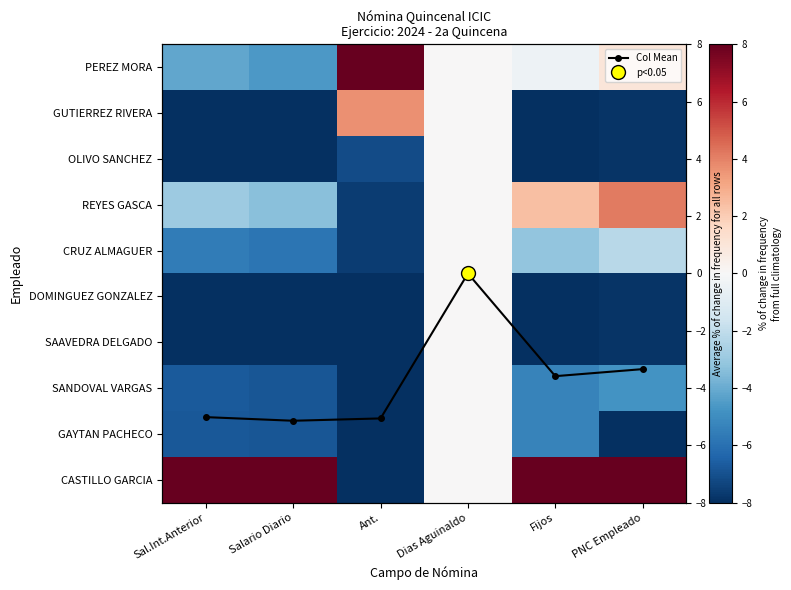

Which series changed the most between Sal.Int.Anterior and Salario Diario?

REYES GASCA